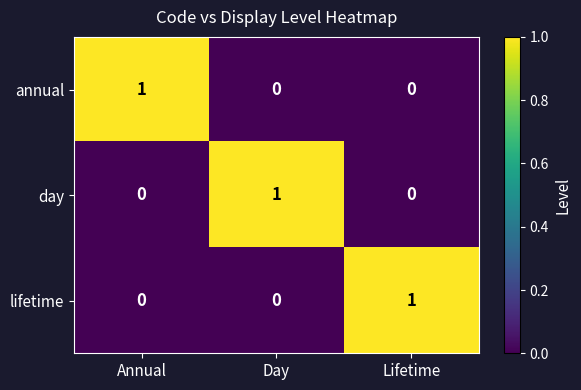

At how many categories does at least one series exceed 0?

3